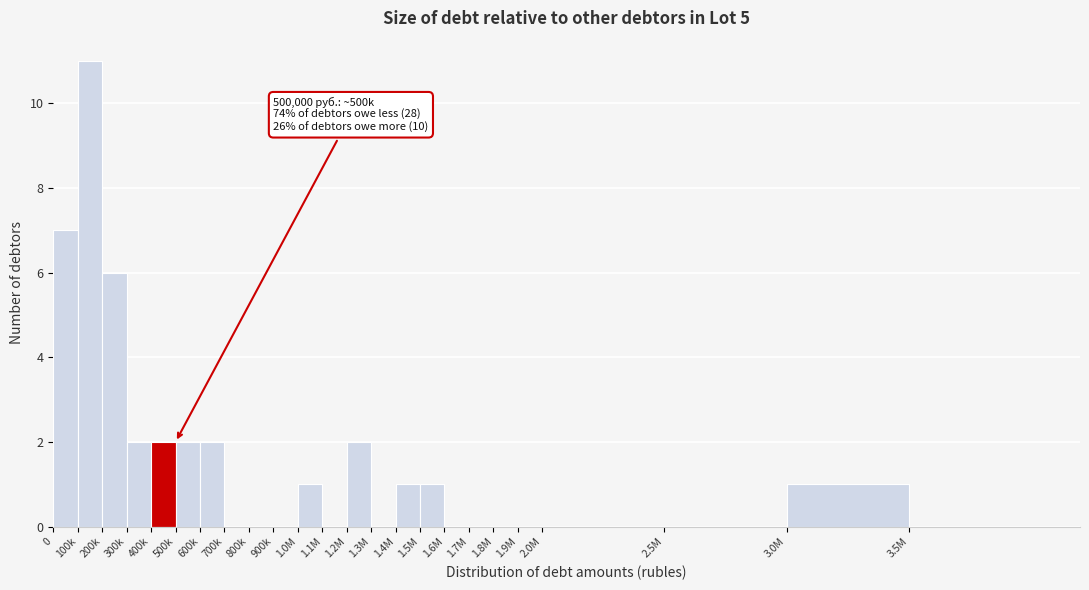

Reading left to right, what are all the values shown in this chart?

0=7	100k=11	200k=6	300k=2	400k=2	500k=2	600k=2	700k=0	800k=0	900k=0	1.0M=1	1.1M=0	1.2M=2	1.3M=0	1.4M=1	1.5M=1	1.6M=0	1.7M=0	1.8M=0	1.9M=0	2.0M=0	2.5M=0	3.0M=1	3.5M=0